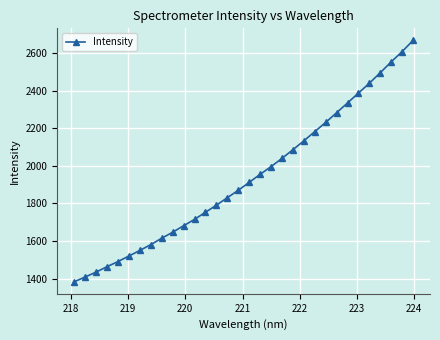

What is the smallest value displayed?

1383.0